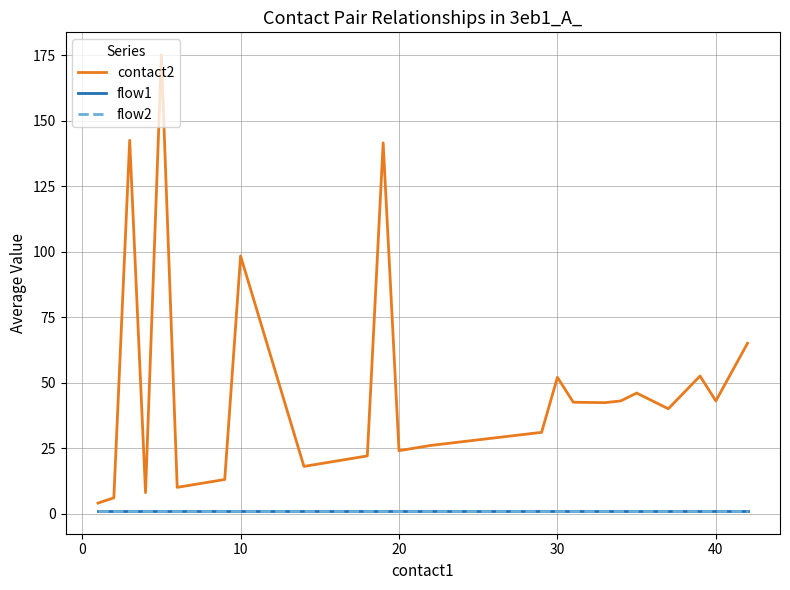

Does the chart have visible grid lines?

Yes